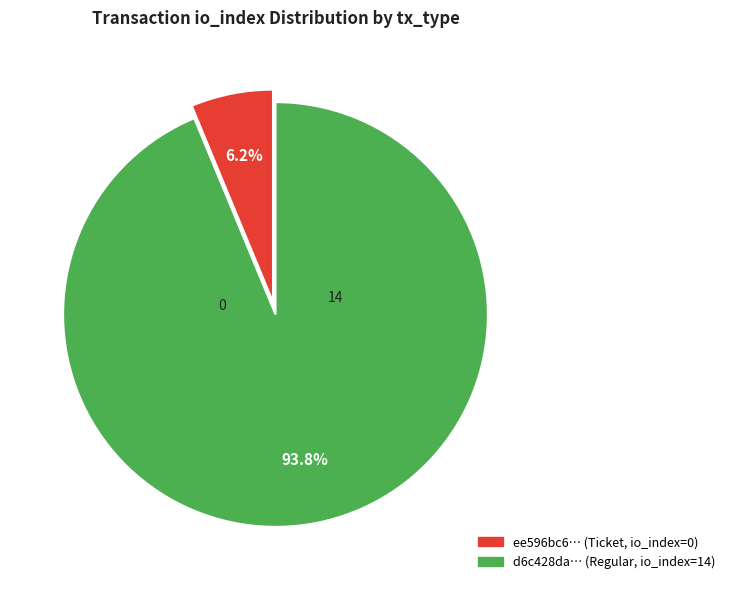

Is there a majority slice in this chart?

Yes